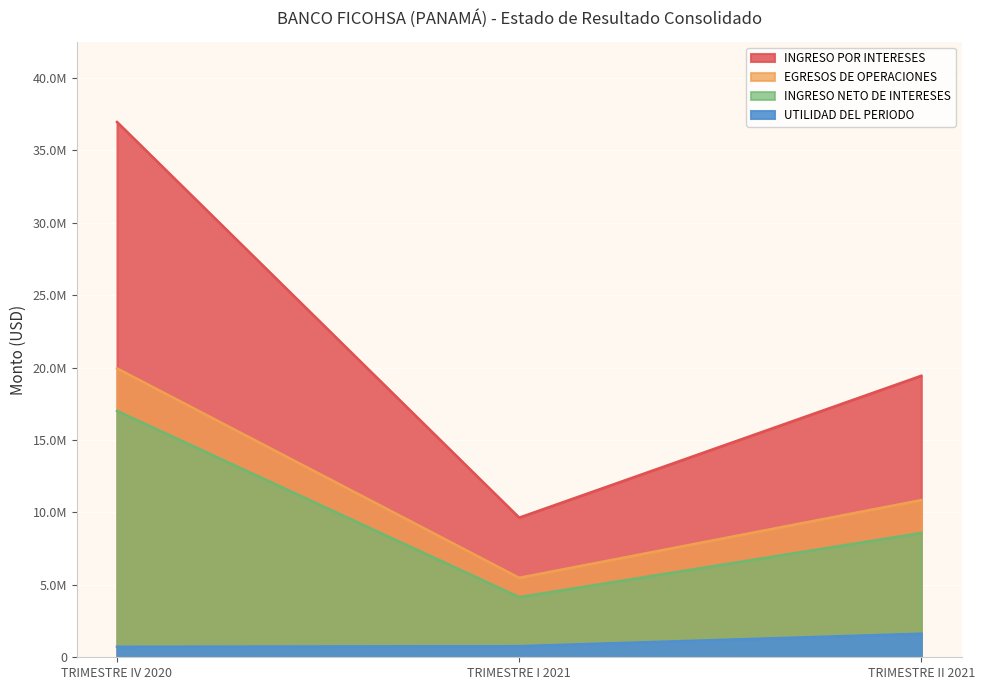

List the series in order of their peak value, lowest first.

UTILIDAD DEL PERIODO, INGRESO NETO DE INTERESES, EGRESOS DE OPERACIONES, INGRESO POR INTERESES